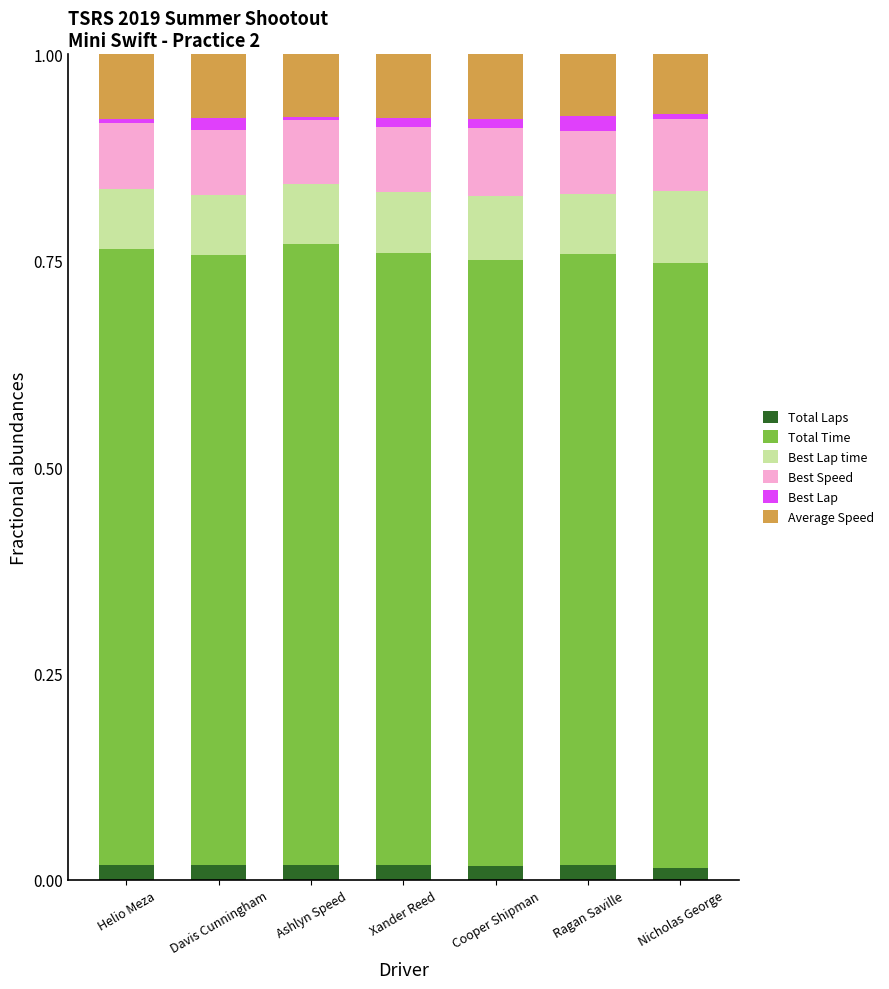

How many bars are there in total?

7